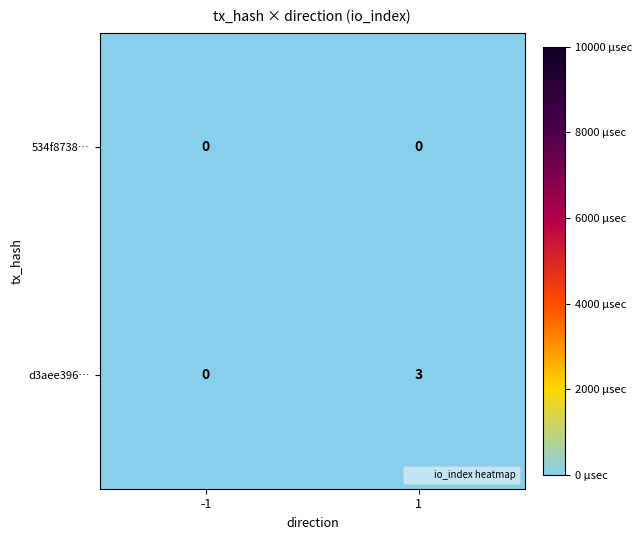

Which series has the widest spread of values?

d3aee396…